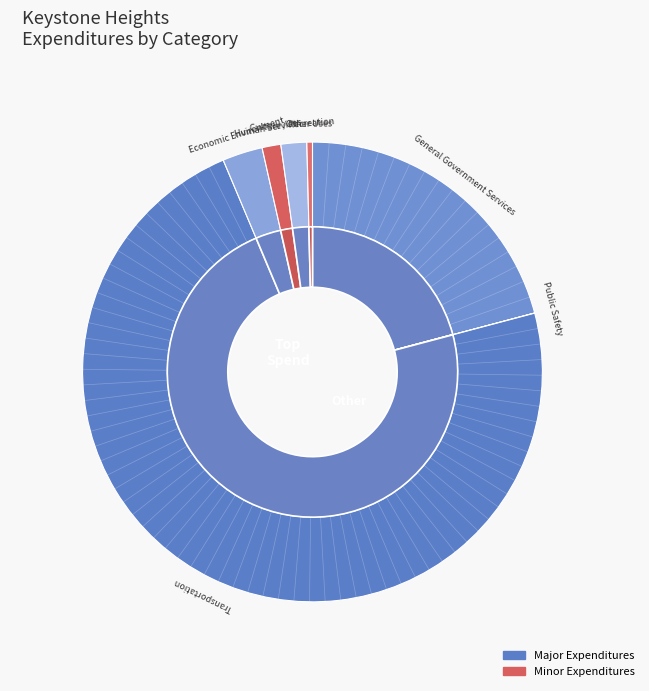

Which slice represents more than half of the pie?

Transportation